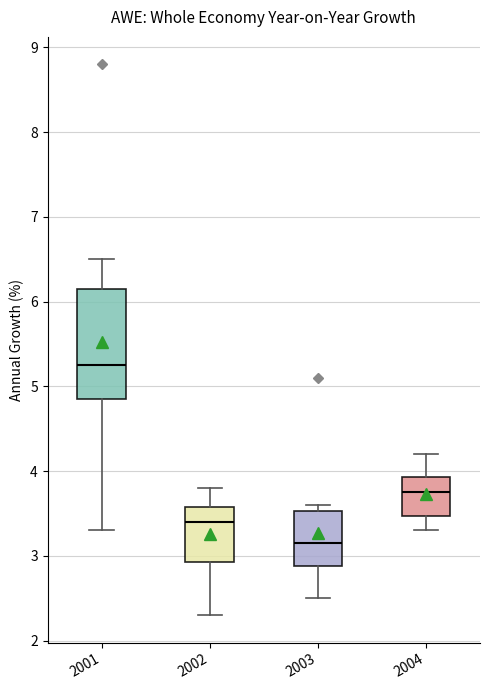

Reading left to right, transcribe this box plot: for each box, give where its median line is, the range the box spans, and where its two whiskers end, as read against the y-axis. The values are not printed on the chart, so give them approximately, as read against the axis.

2001: median 5.3, box 4.9 to 6.2, whiskers 3.3 to 6.5
2002: median 3.4, box 2.9 to 3.6, whiskers 2.3 to 3.8
2003: median 3.2, box 2.9 to 3.5, whiskers 2.5 to 3.6
2004: median 3.8, box 3.5 to 3.9, whiskers 3.3 to 4.2